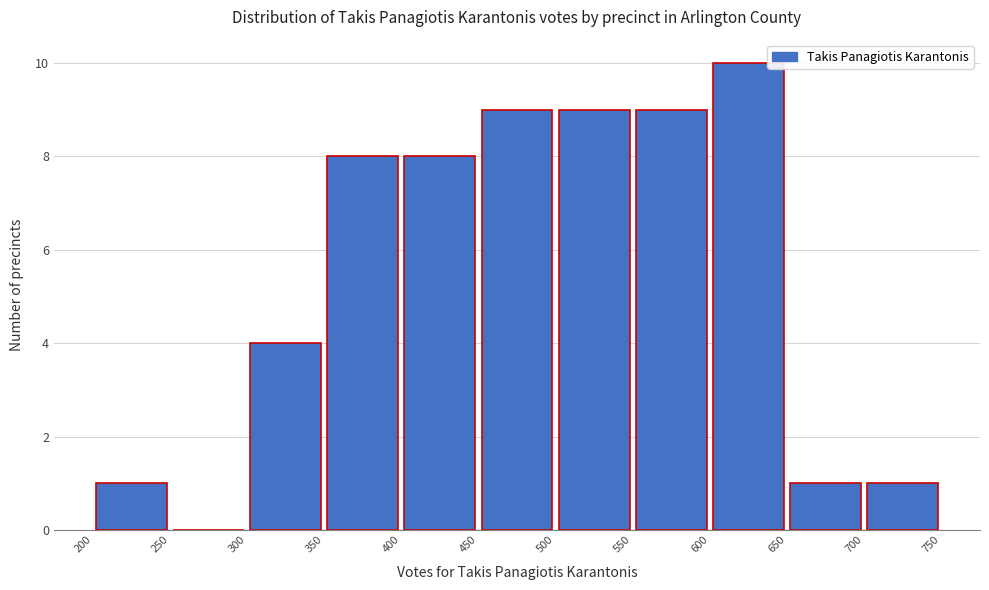

Reading left to right, transcribe this chart: for each bar, give the range it covers on the x-axis and its height. The values are not printed on the chart, so give them approximately, as read against the axis.

200 to 250: 1
250 to 300: 0
300 to 350: 4
350 to 400: 8
400 to 450: 8
450 to 500: 9
500 to 550: 9
550 to 600: 9
600 to 650: 10
650 to 700: 1
700 to 750: 1